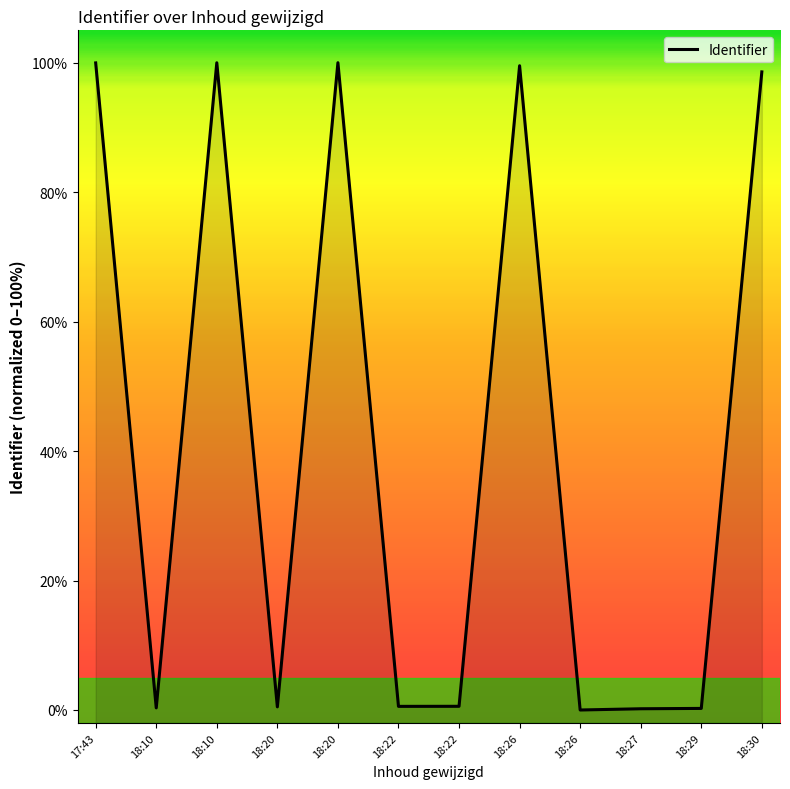

How many series are shown in this chart?

1